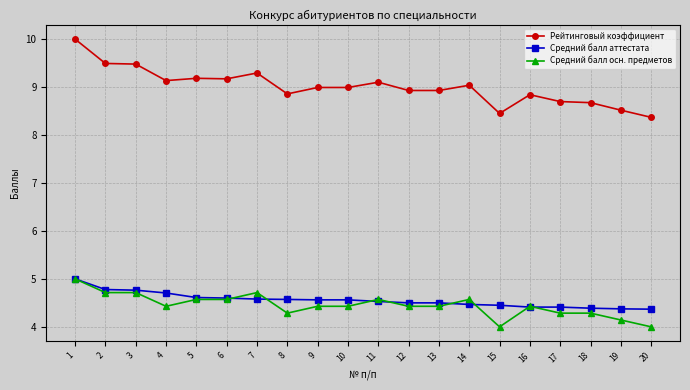

What is the minimum value for Рейтинговый коэффициент?

8.4